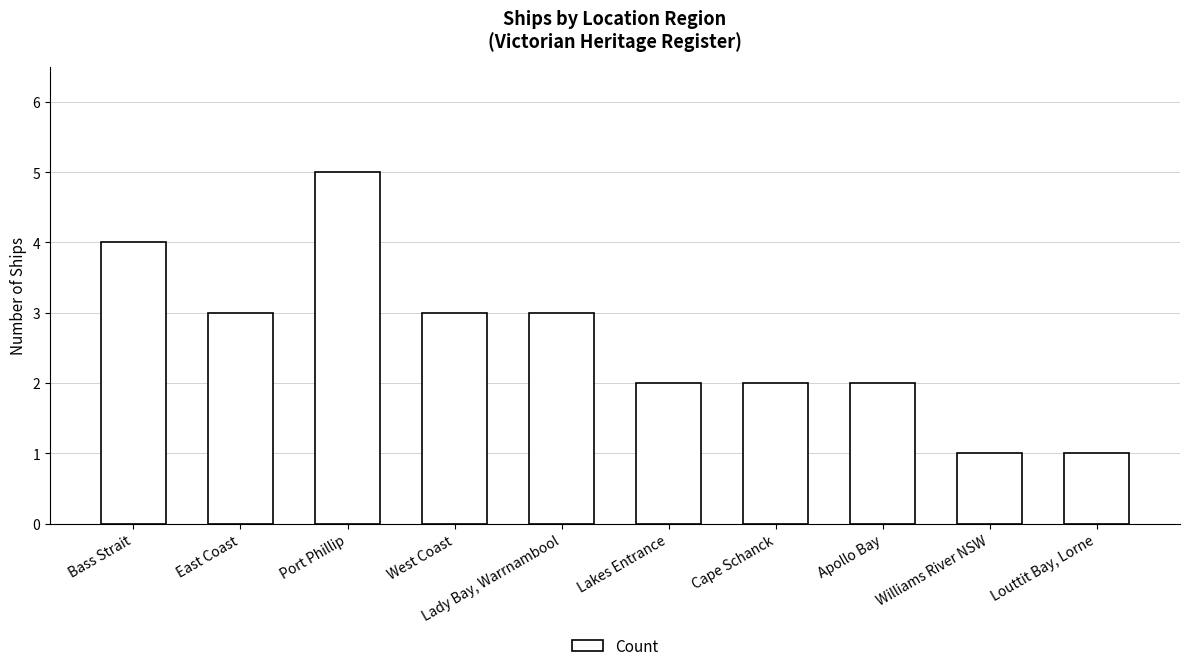

Are the bars horizontal?

No